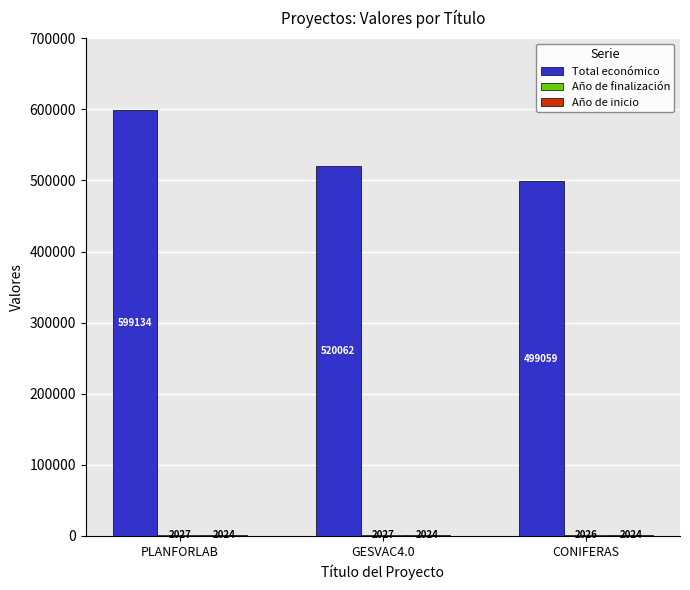

Where is Total económico nearest to the value 549096?

GESVAC4.0